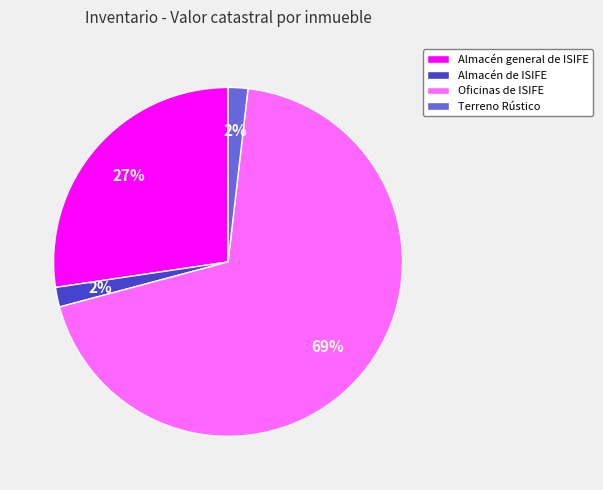

Is it true that Oficinas de ISIFE is 69% of the pie?

True